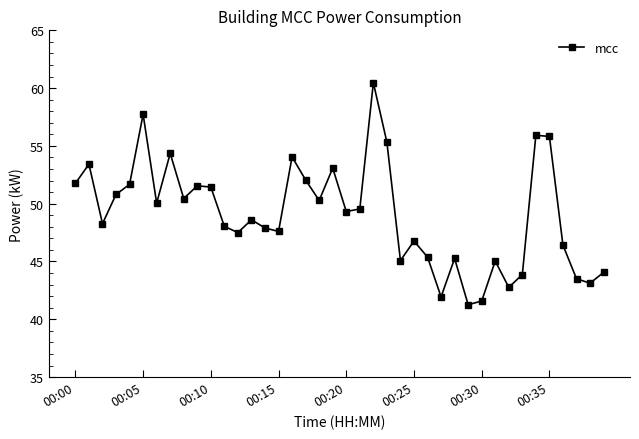

What is the average value?

49.1